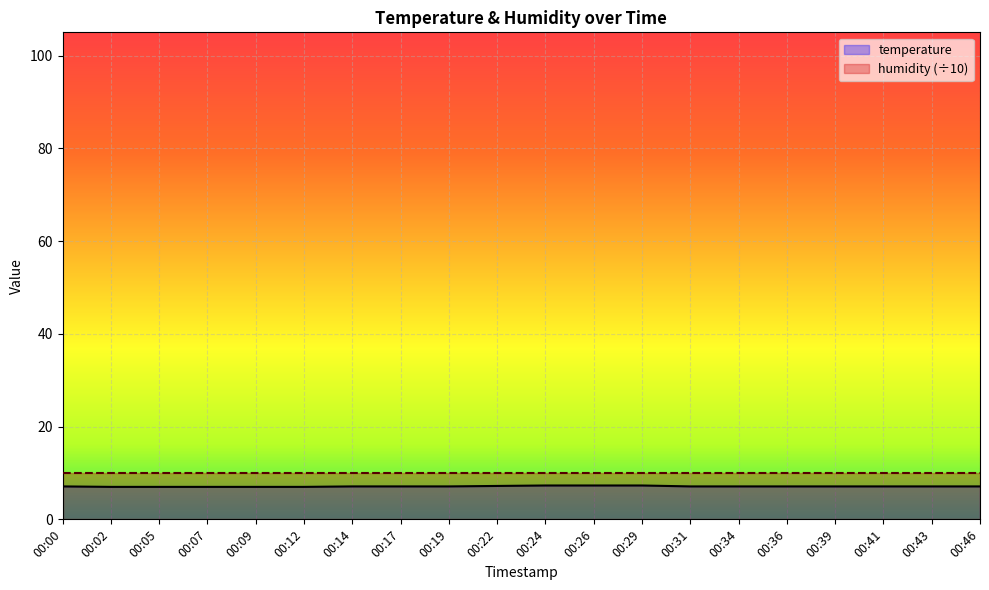

The value at 00:00 is 7.1. True or false?

True